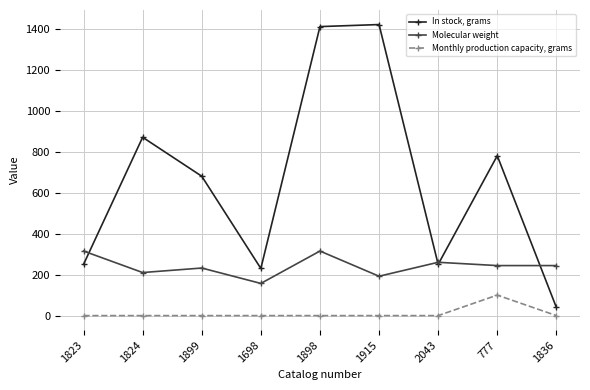

What is the average value of the In stock, grams series?

658.9